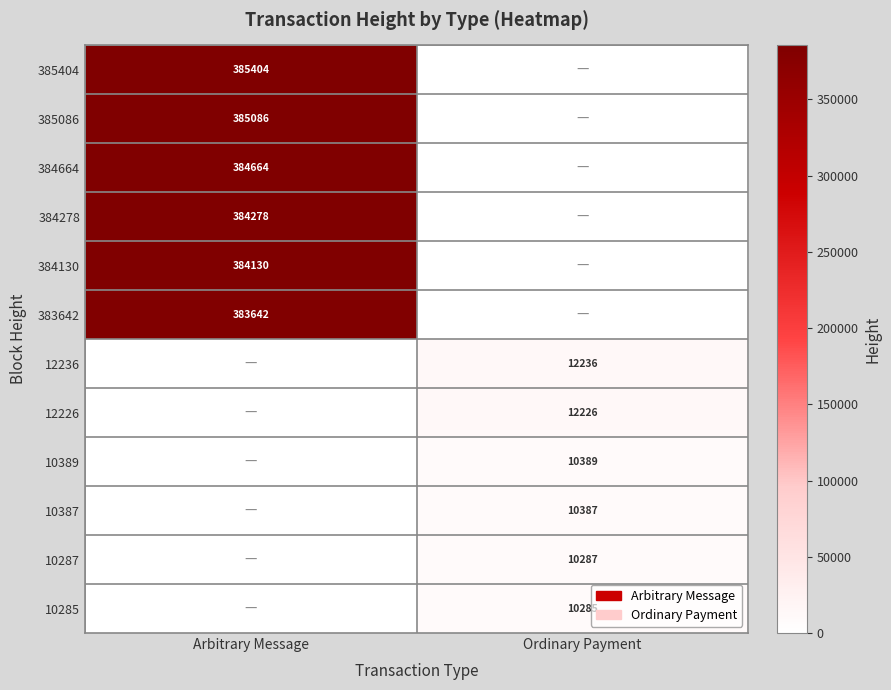

The value of 384664 at Arbitrary Message is 384664. True or false?

True